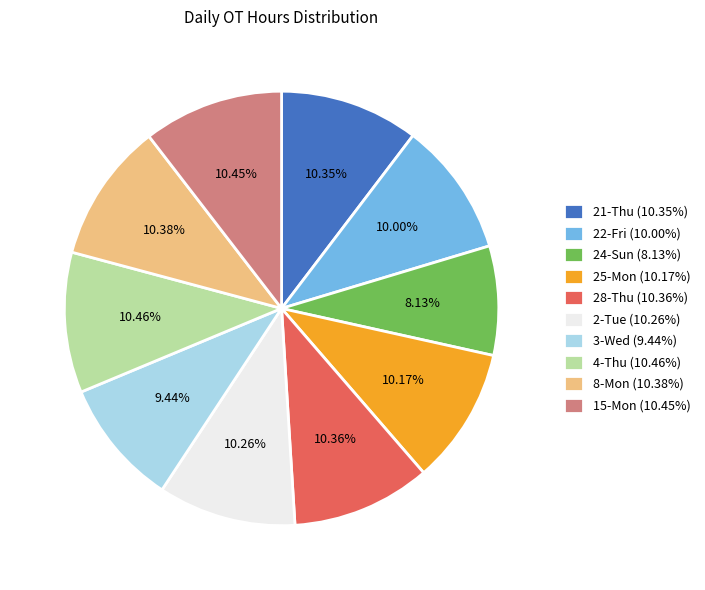

To the nearest percent, what percentage of the pie is 24-Sun?

8%